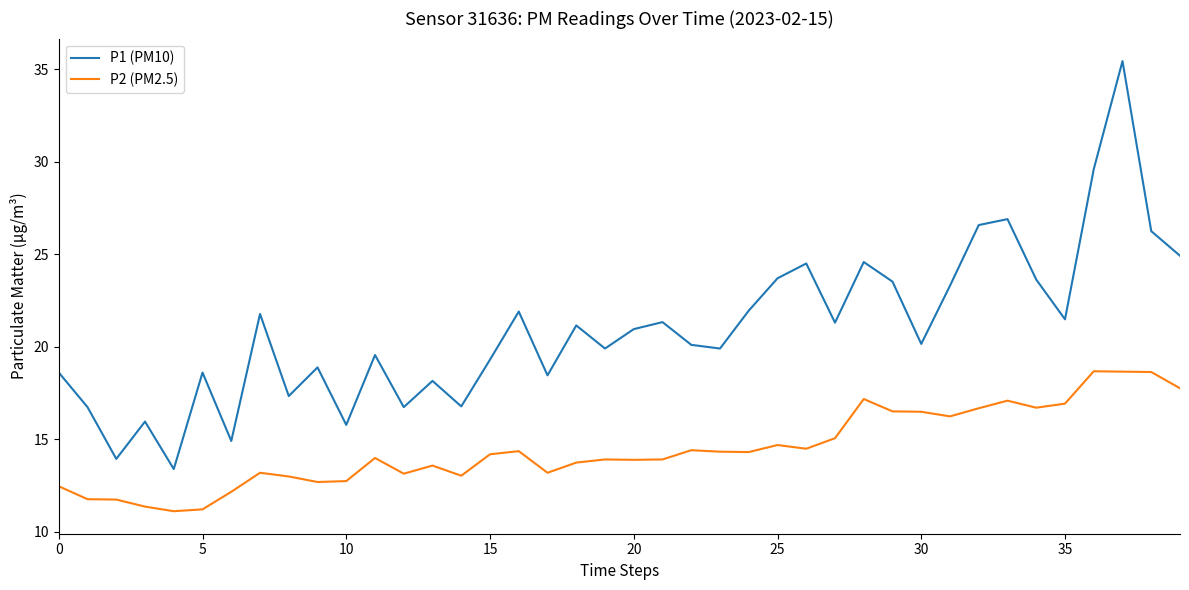

How many series are shown in this chart?

2